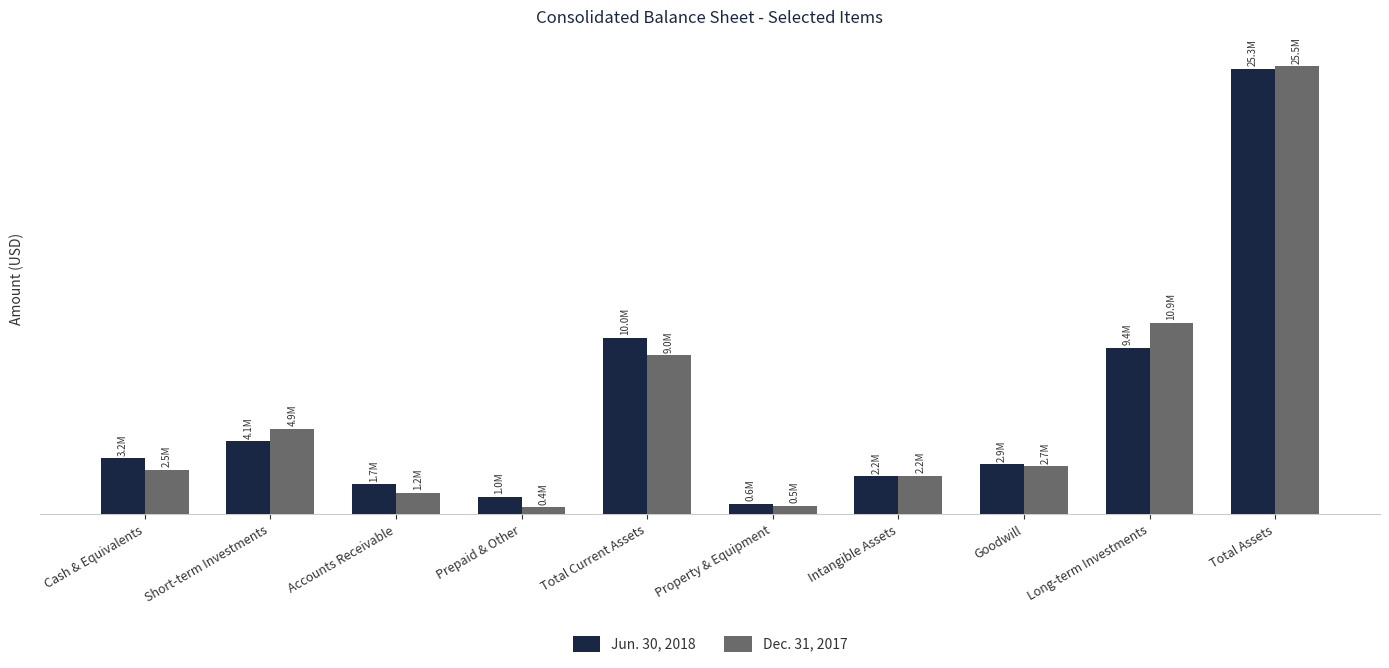

Are the bars horizontal?

No